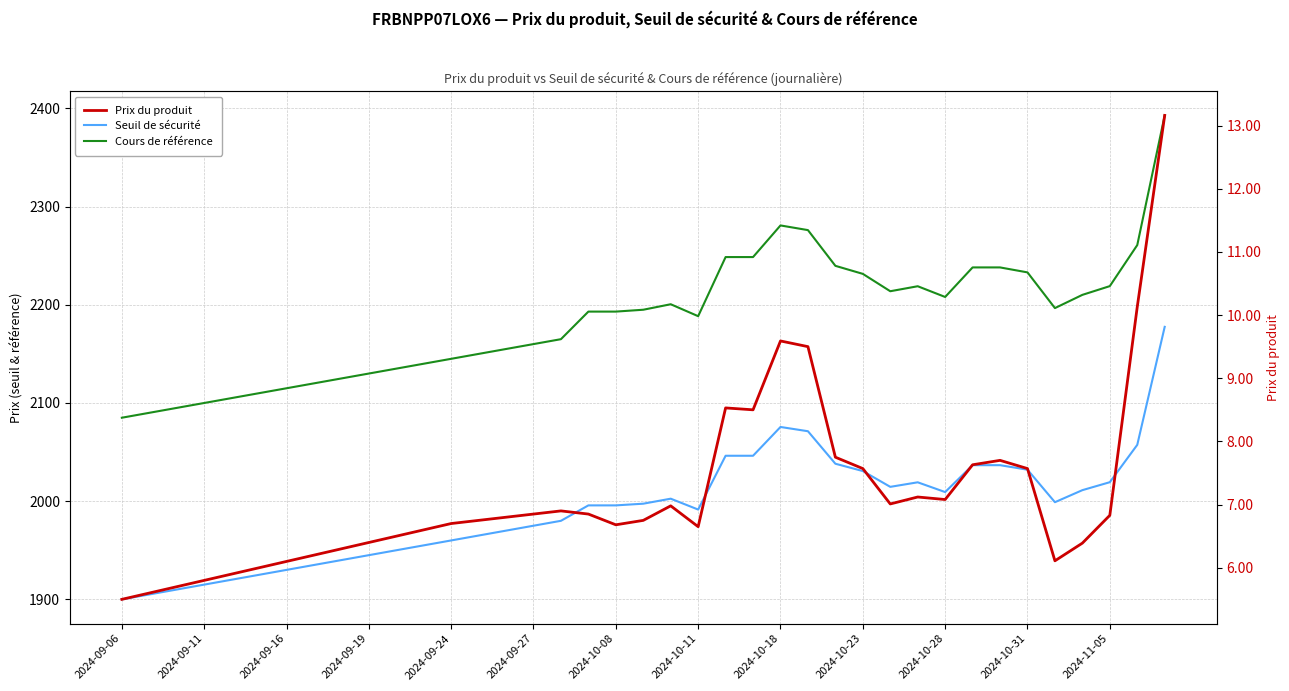

How many series are shown in this chart?

3